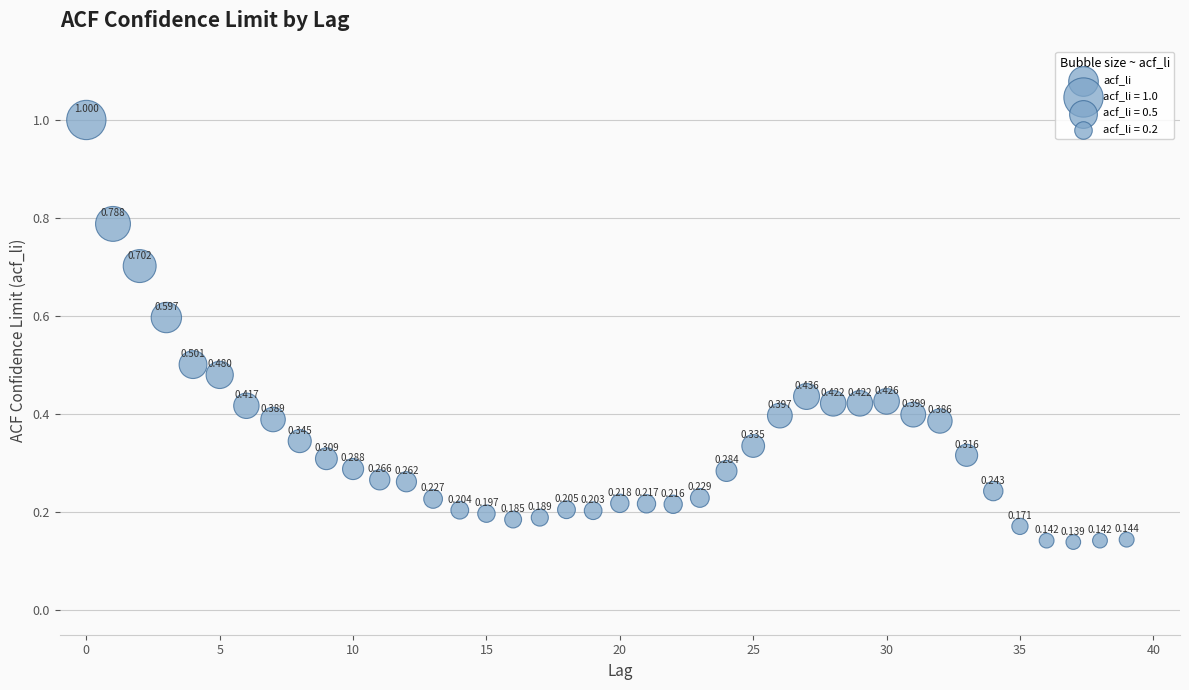

How many data points are displayed?

40